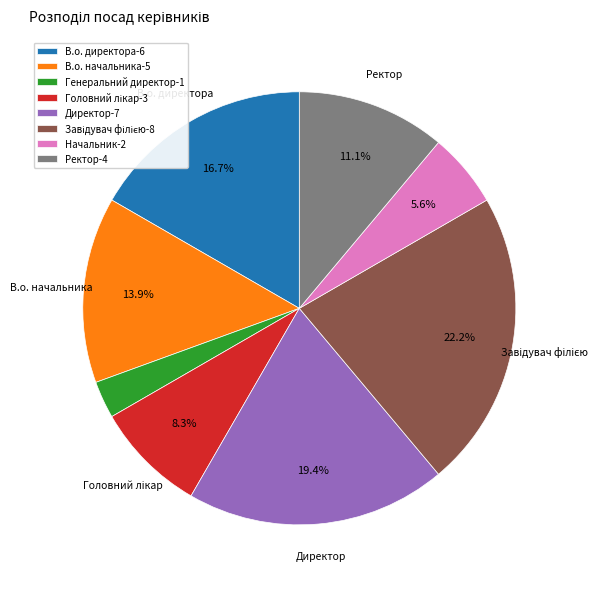

Does any single category account for the majority?

No